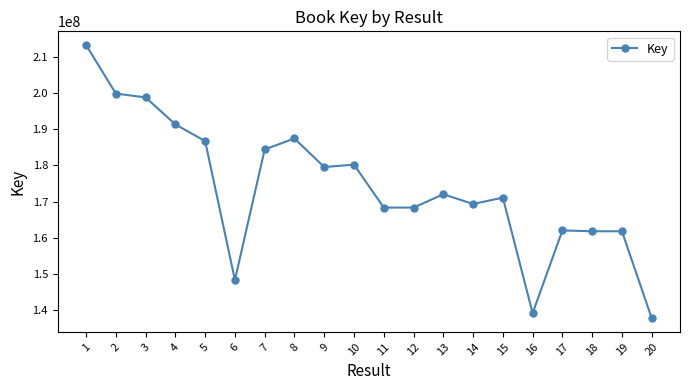

What is the value of the 20th point from the left?

137848914